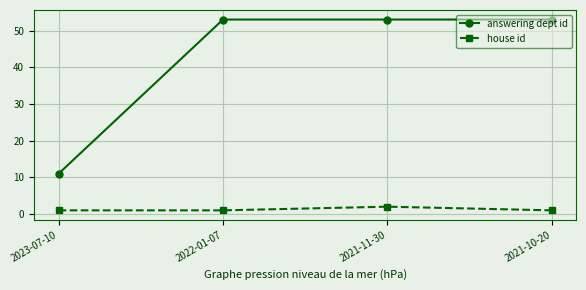

Reading left to right, extract all data points from this chart.

answering dept id: 2023-07-10=11	2022-01-07=53	2021-11-30=53	2021-10-20=53
house id: 2023-07-10=1	2022-01-07=1	2021-11-30=2	2021-10-20=1